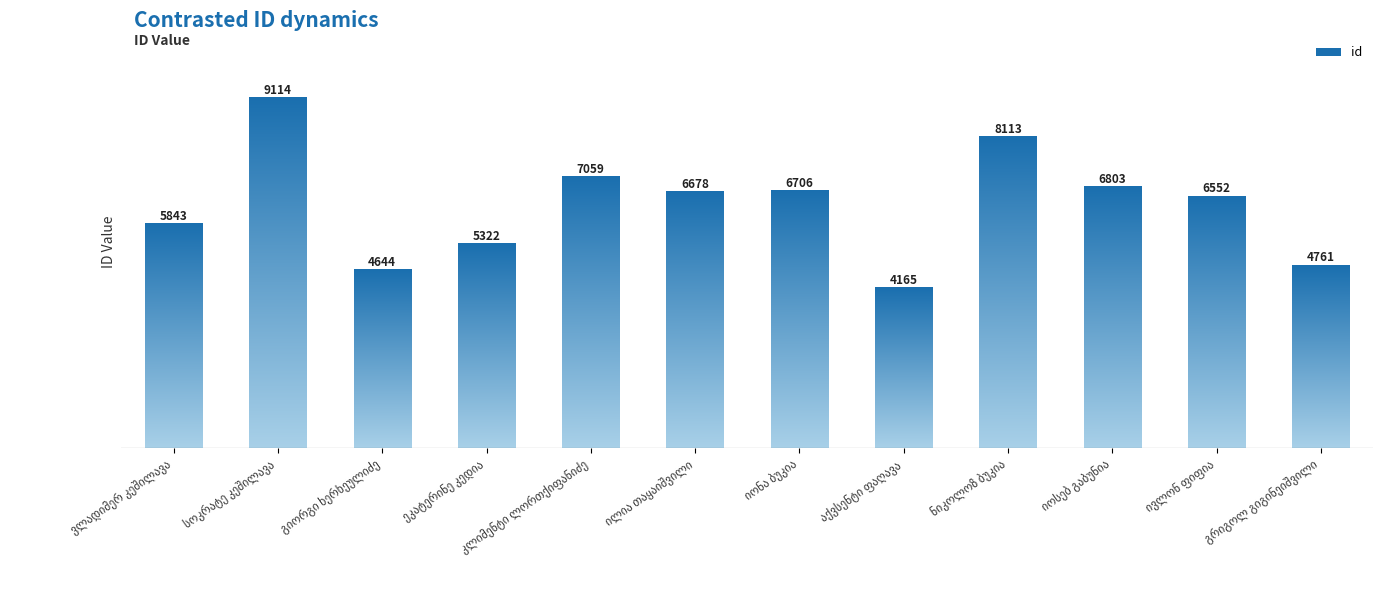

What is the value of the 5th bar from the left?

7059